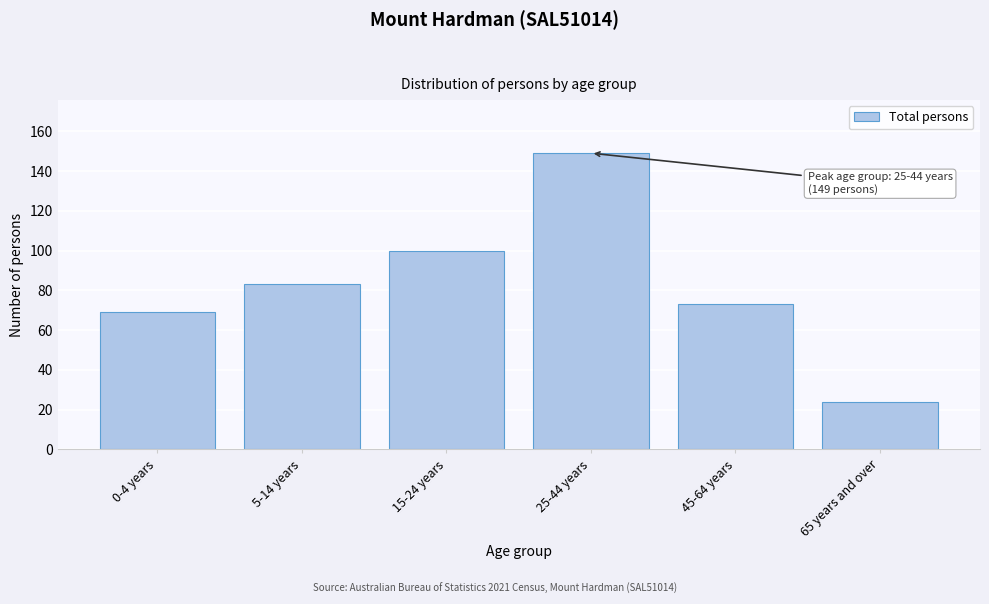

Reading left to right, transcribe all the data shown in this chart.

69	83	100	149	73	24